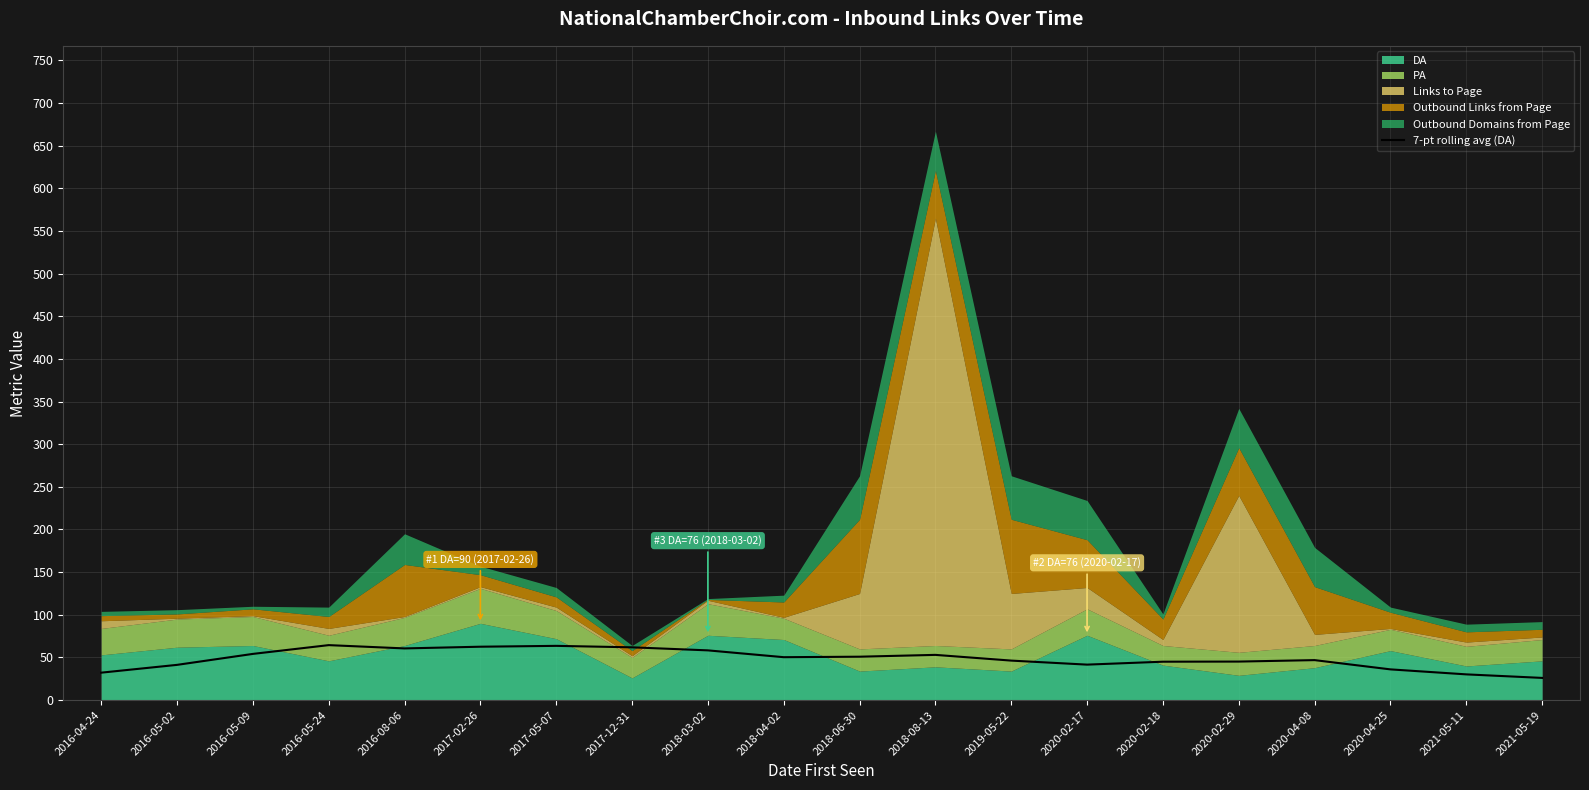

What is the maximum value for 7-pt rolling avg (DA)?

64.4